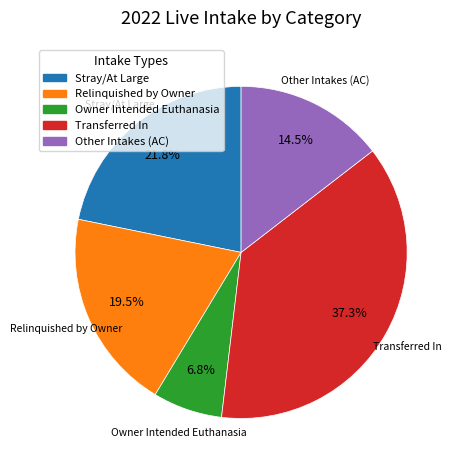

To the nearest percent, what portion does Transferred In represent?

37%